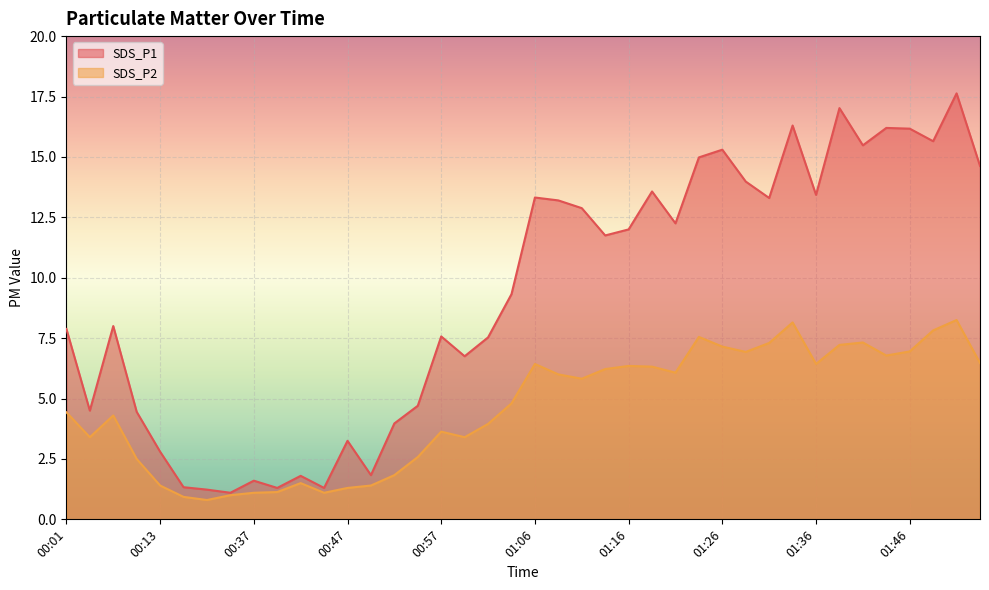

Where is the first local minimum for SDS_P1?

00:03